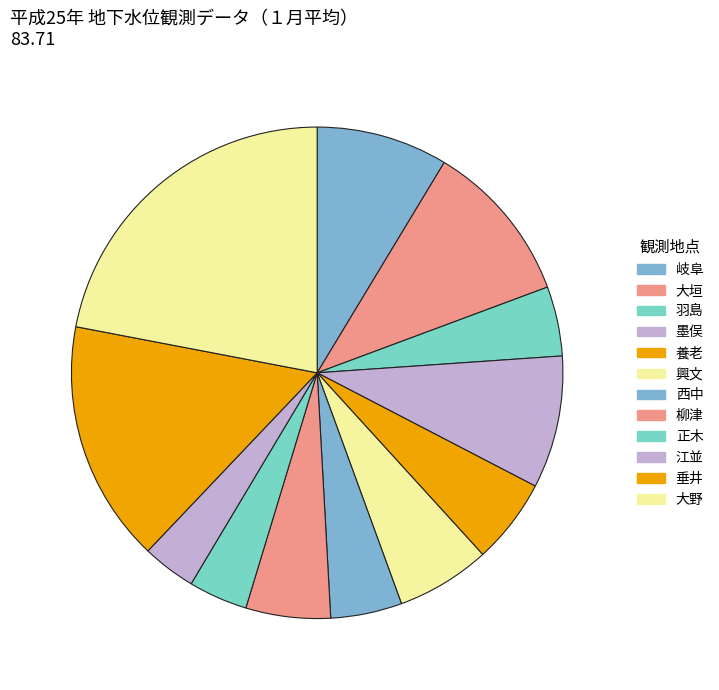

Which slice is the largest?

大野